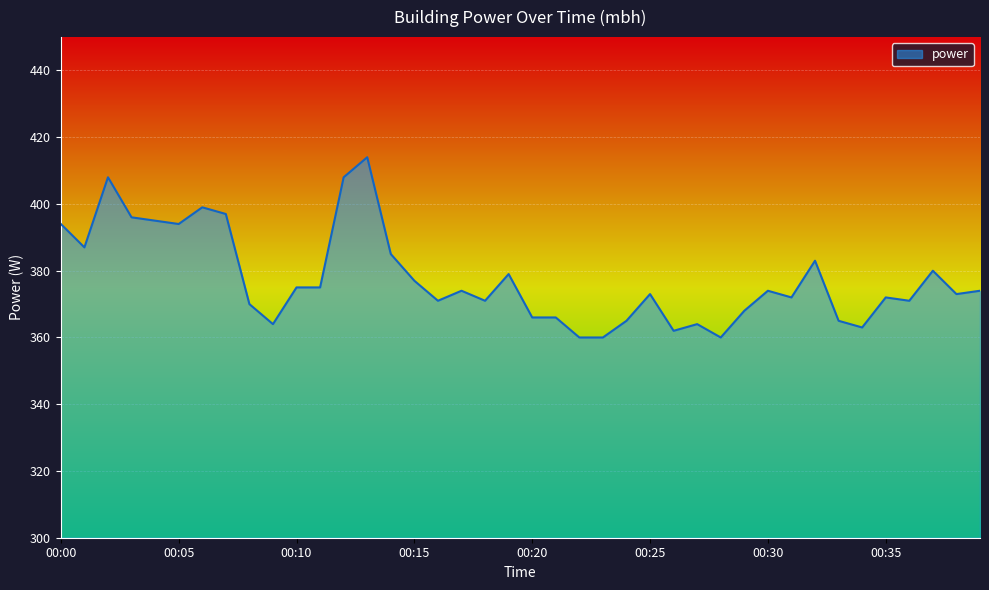

What is the minimum value shown in the chart?

360